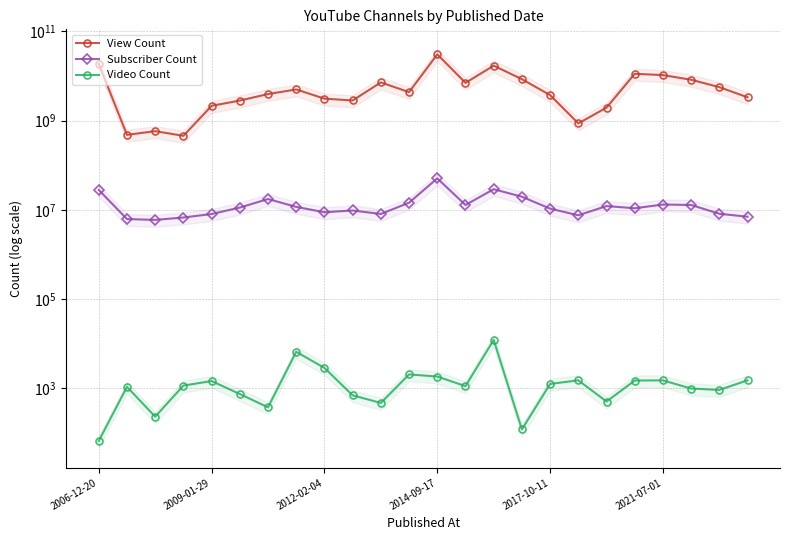

What is the total value across all series at 23?

3343031002